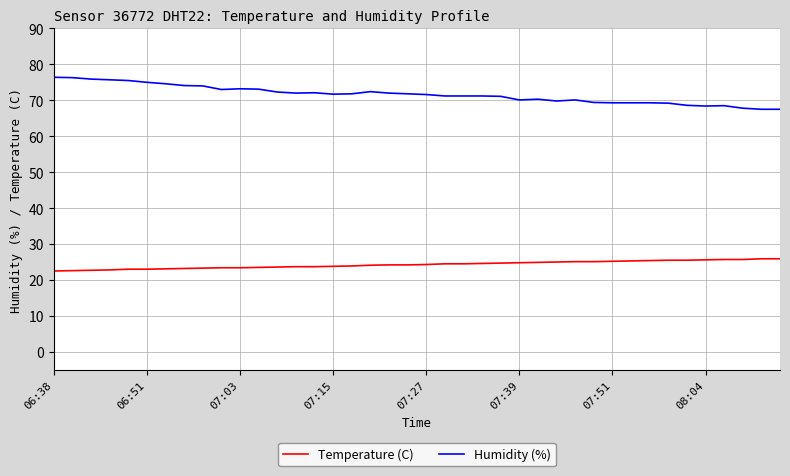

True or false: Humidity (%) and Temperature (C) intersect in this chart.

False